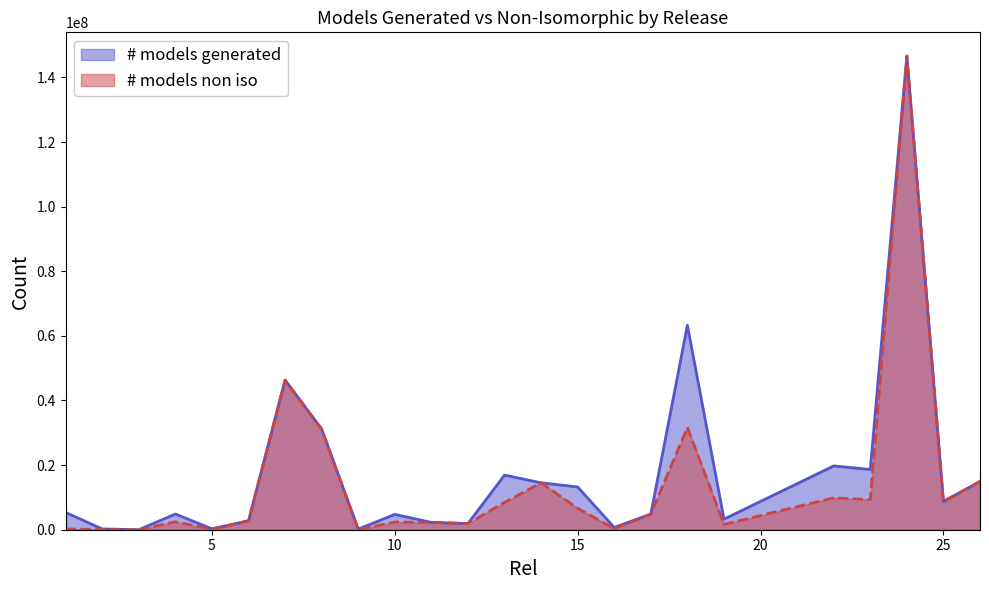

What is the smallest value displayed?

2118